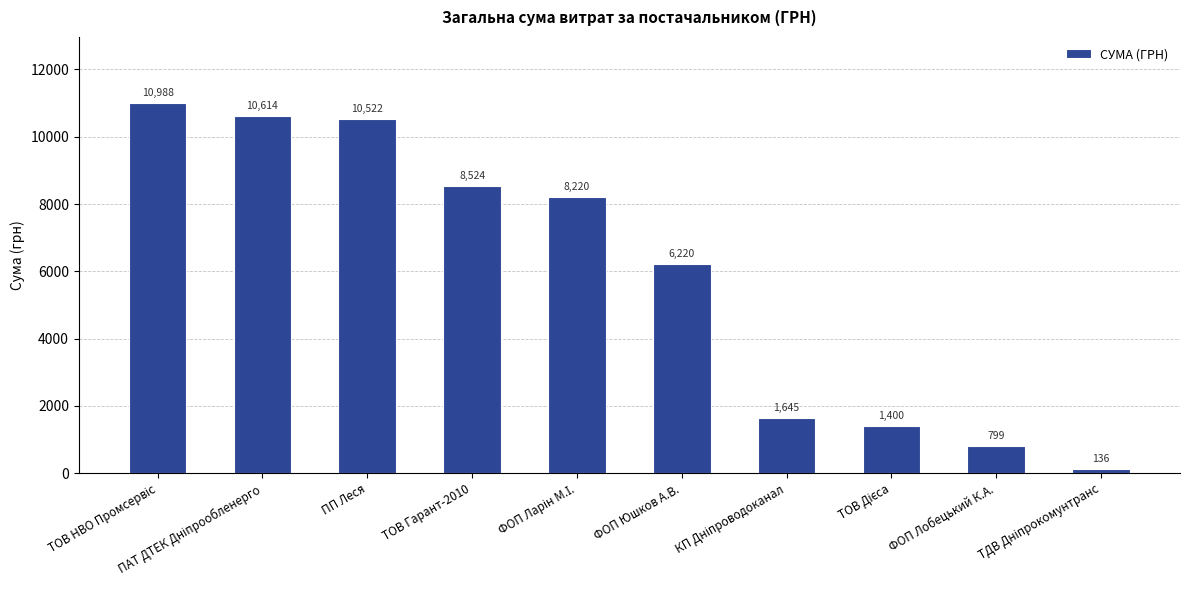

What position from the left is ПП Леся?

3